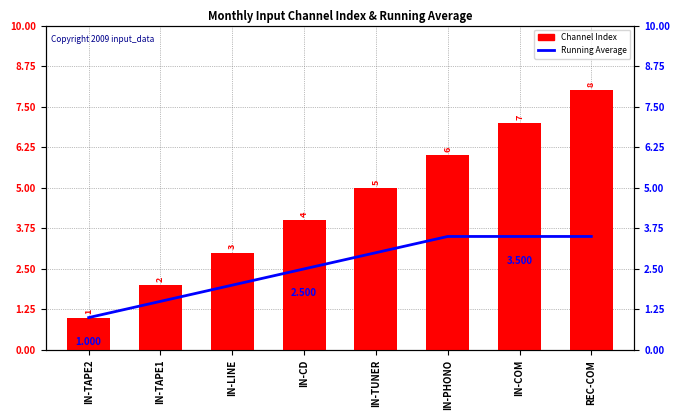

What position from the left is IN-CD?

4